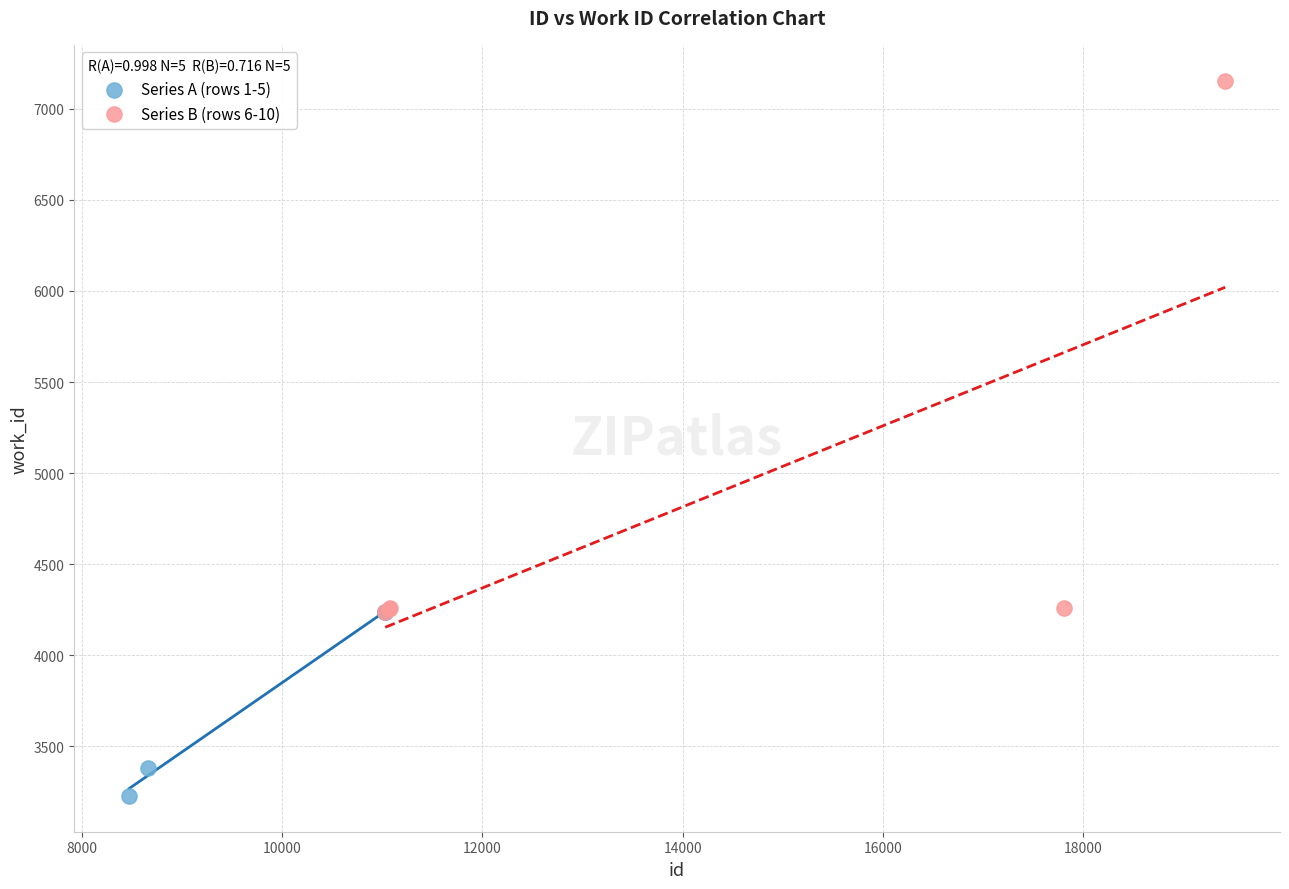

What are all the series names shown in the legend?

Series A (rows 1-5), Series B (rows 6-10)